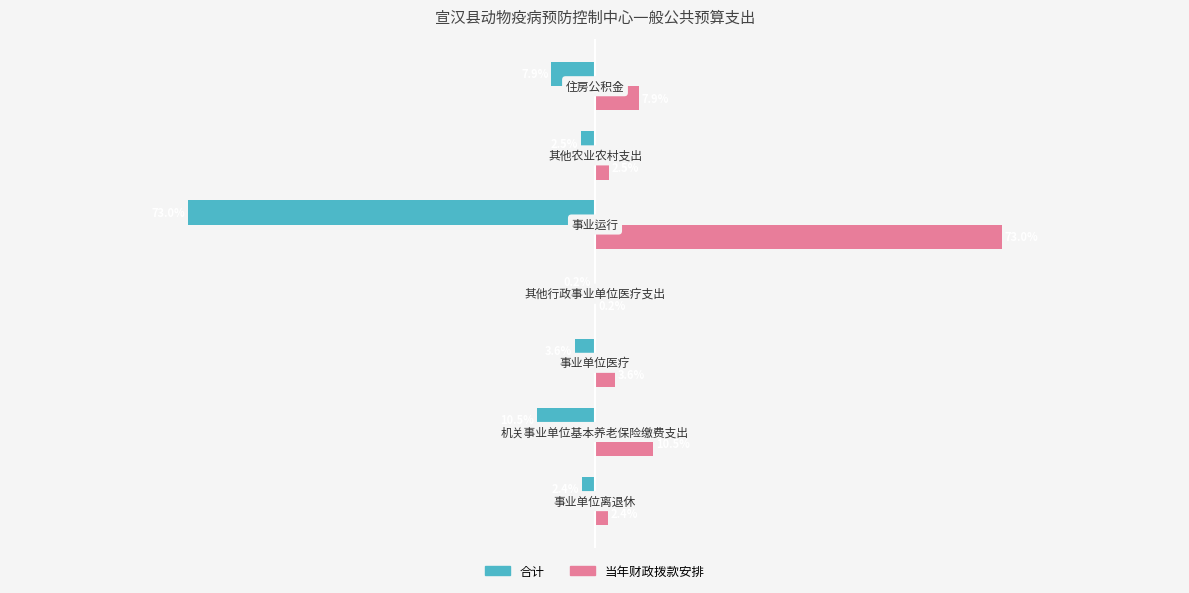

Which series has the largest total across all categories?

当年财政拨款安排